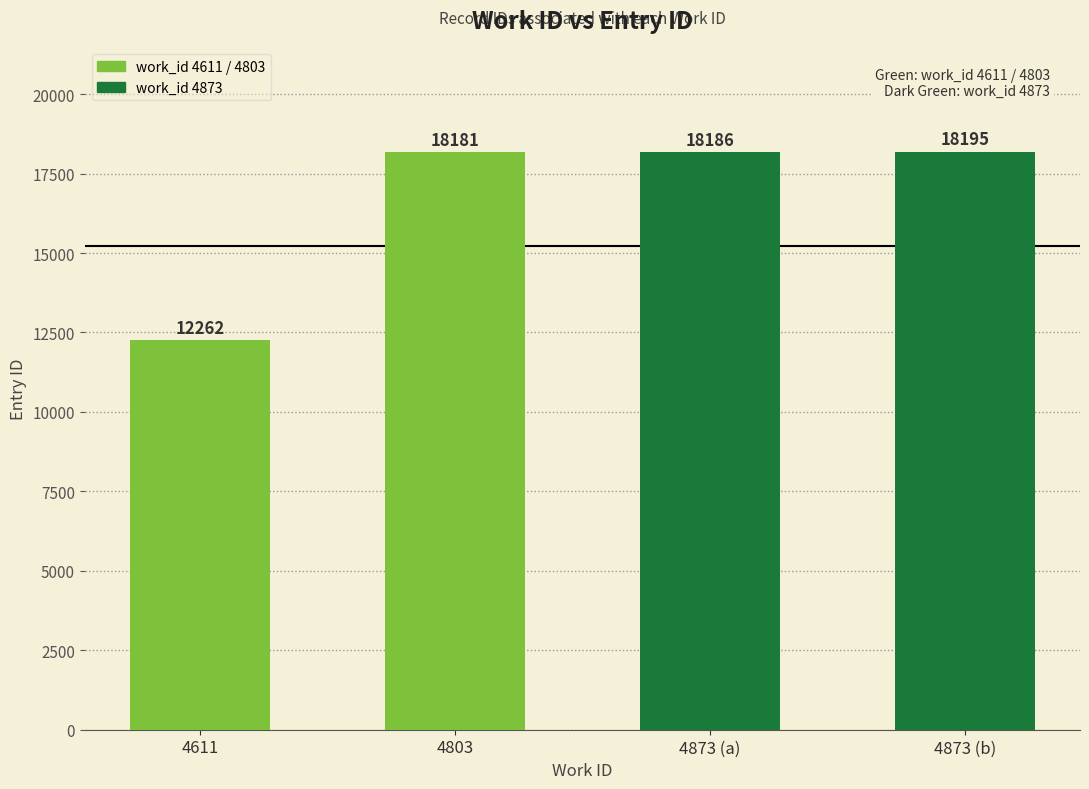

Does the chart contain any negative values?

No